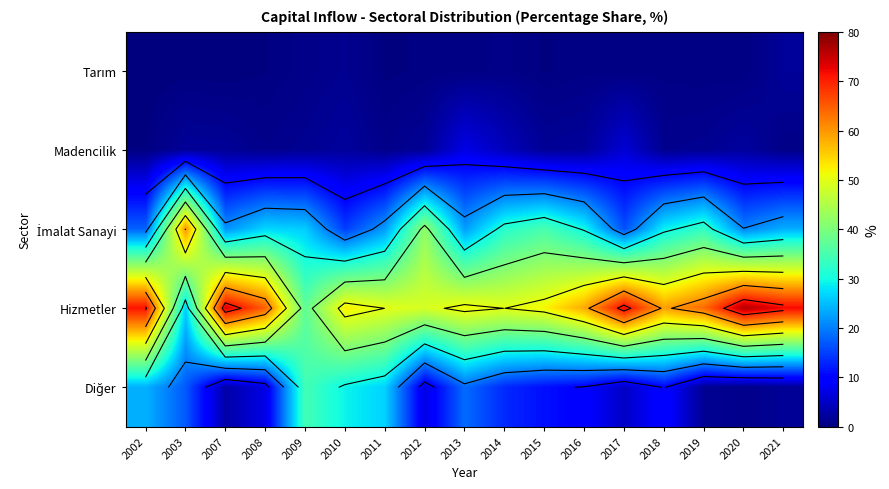

True or false: Hizmetler has a value of 73.6 at 2007.

True